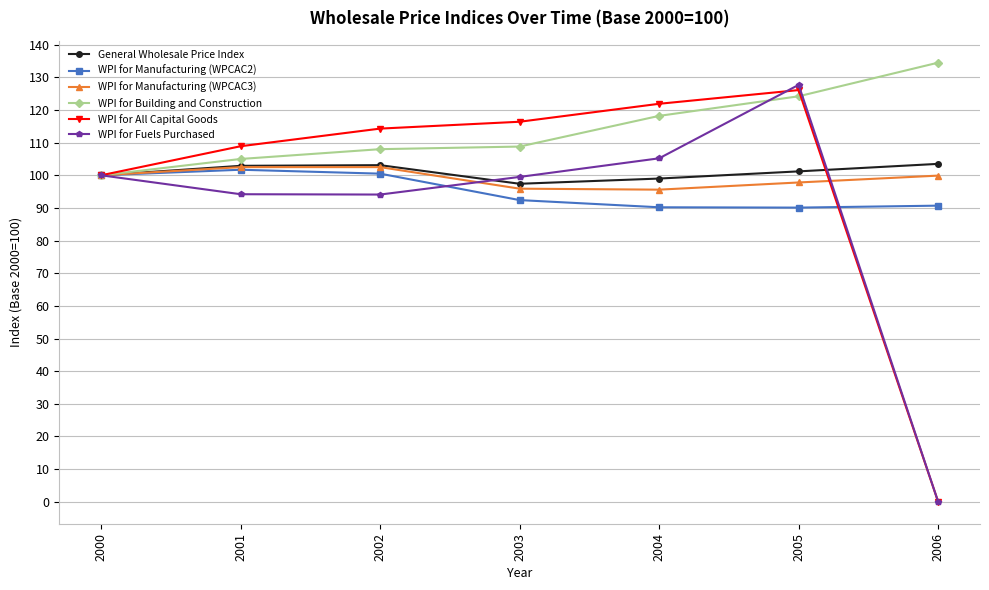

Which category has the highest value across all series?

2006